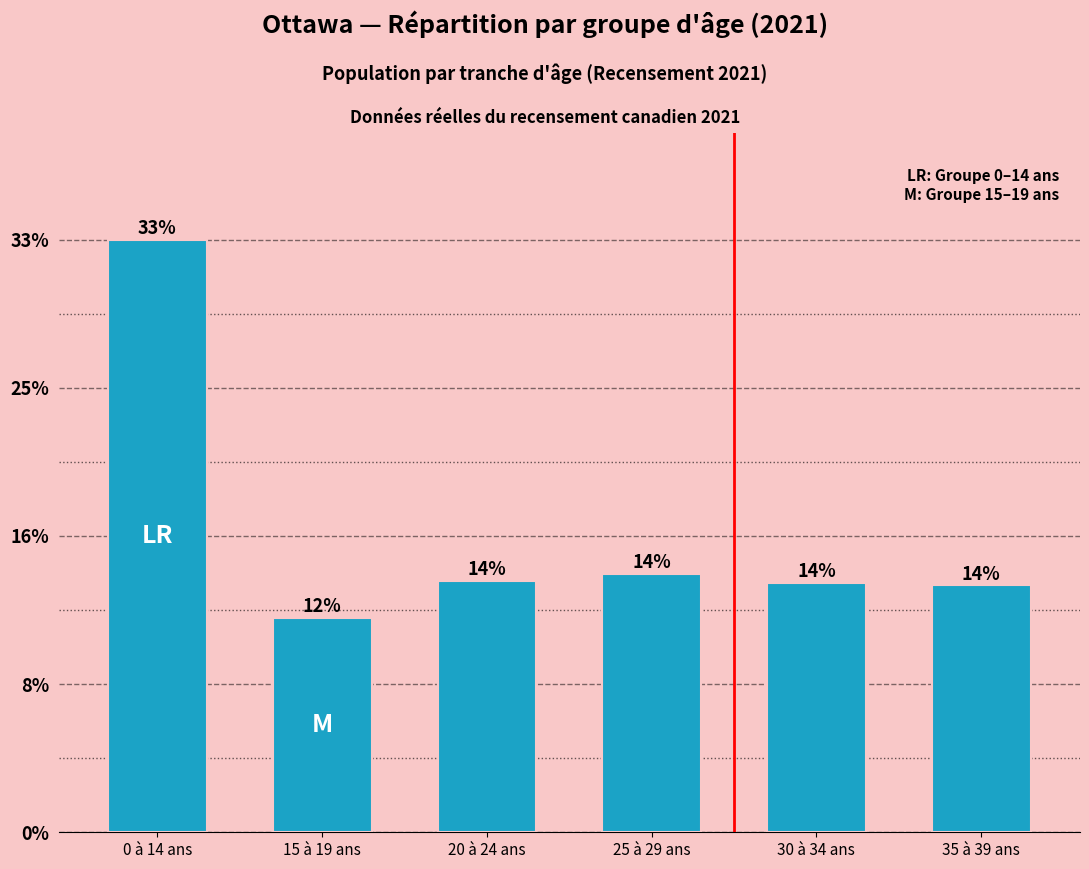

Between 30 à 34 ans and 25 à 29 ans, which is larger?

25 à 29 ans